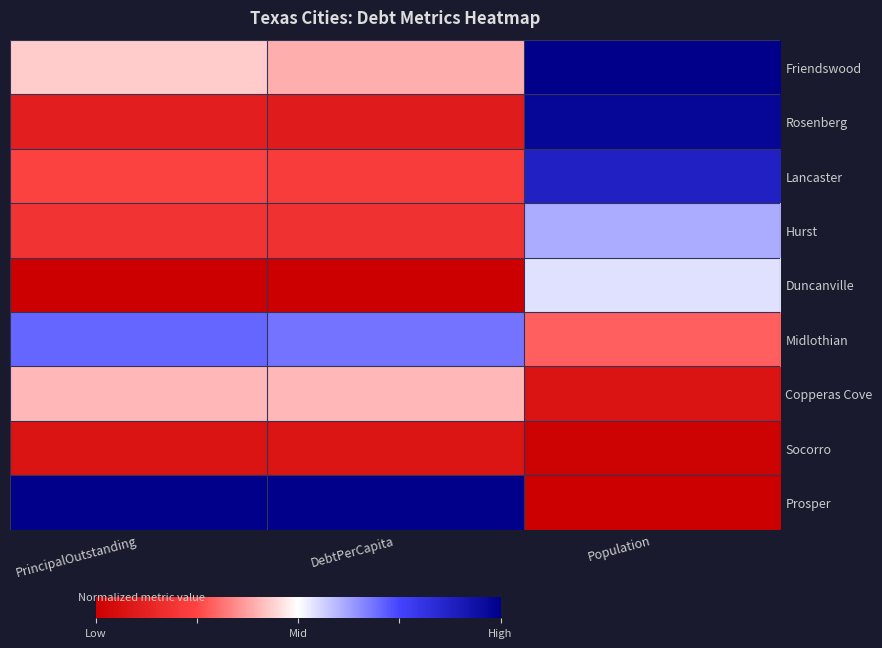

Which has a higher value, DebtPerCapita or PrincipalOutstanding?

PrincipalOutstanding